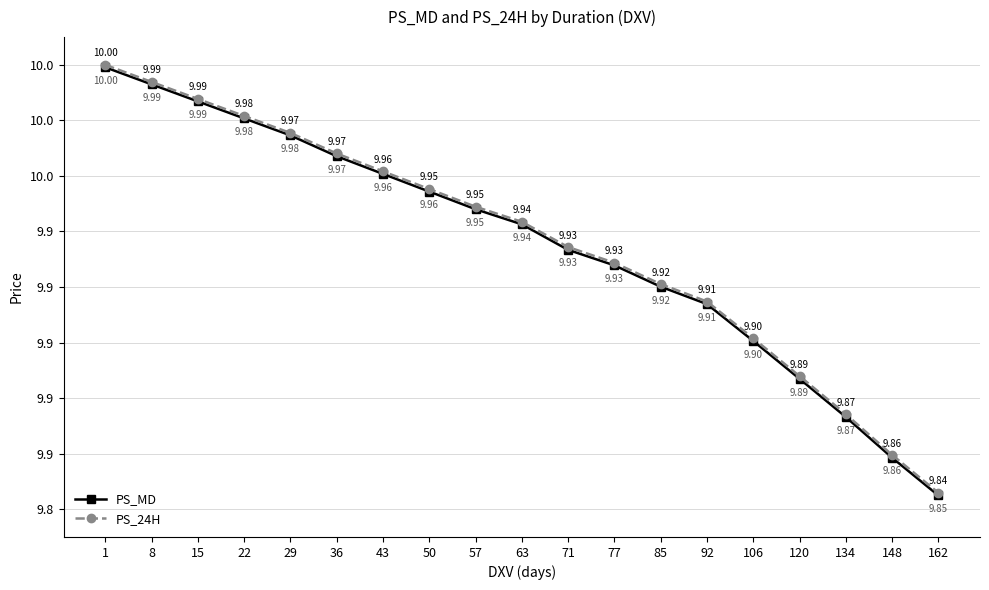

What are all the series names shown in the legend?

PS_MD, PS_24H